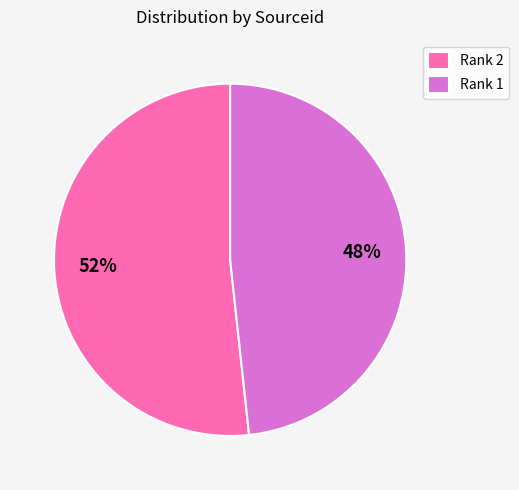

To the nearest percent, what is the combined percentage of Rank 1 and Rank 2?

100%